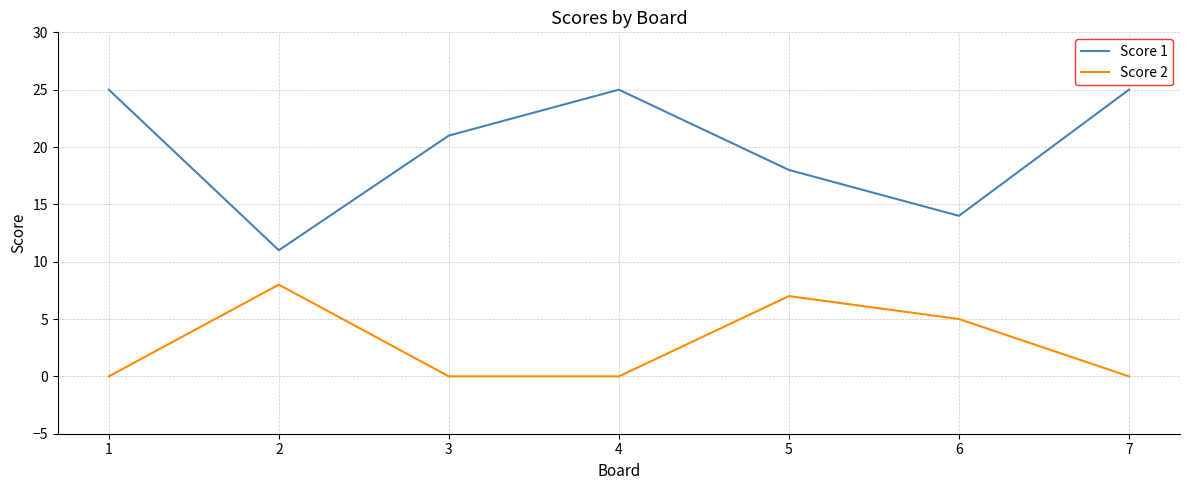

List the series in order of their overall mean, lowest first.

Score 2, Score 1